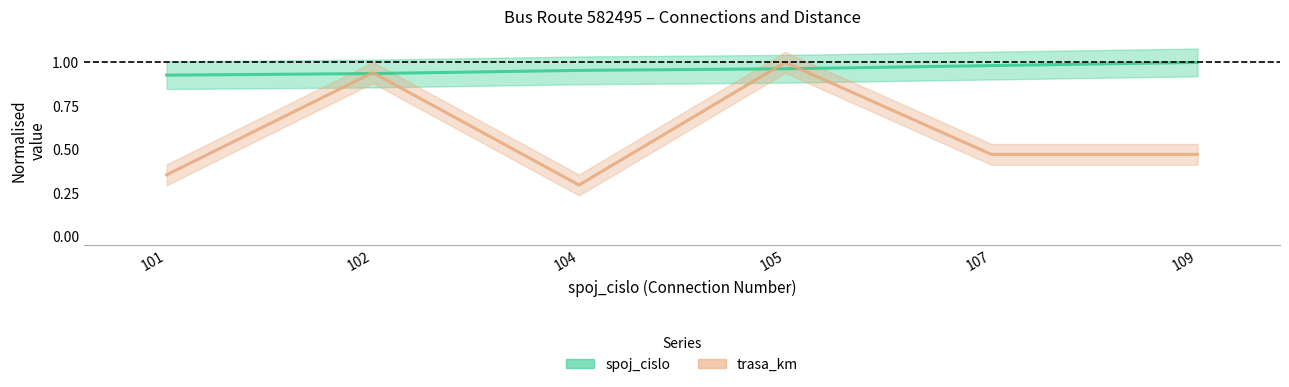

Which series has the largest total across all categories?

spoj_cislo